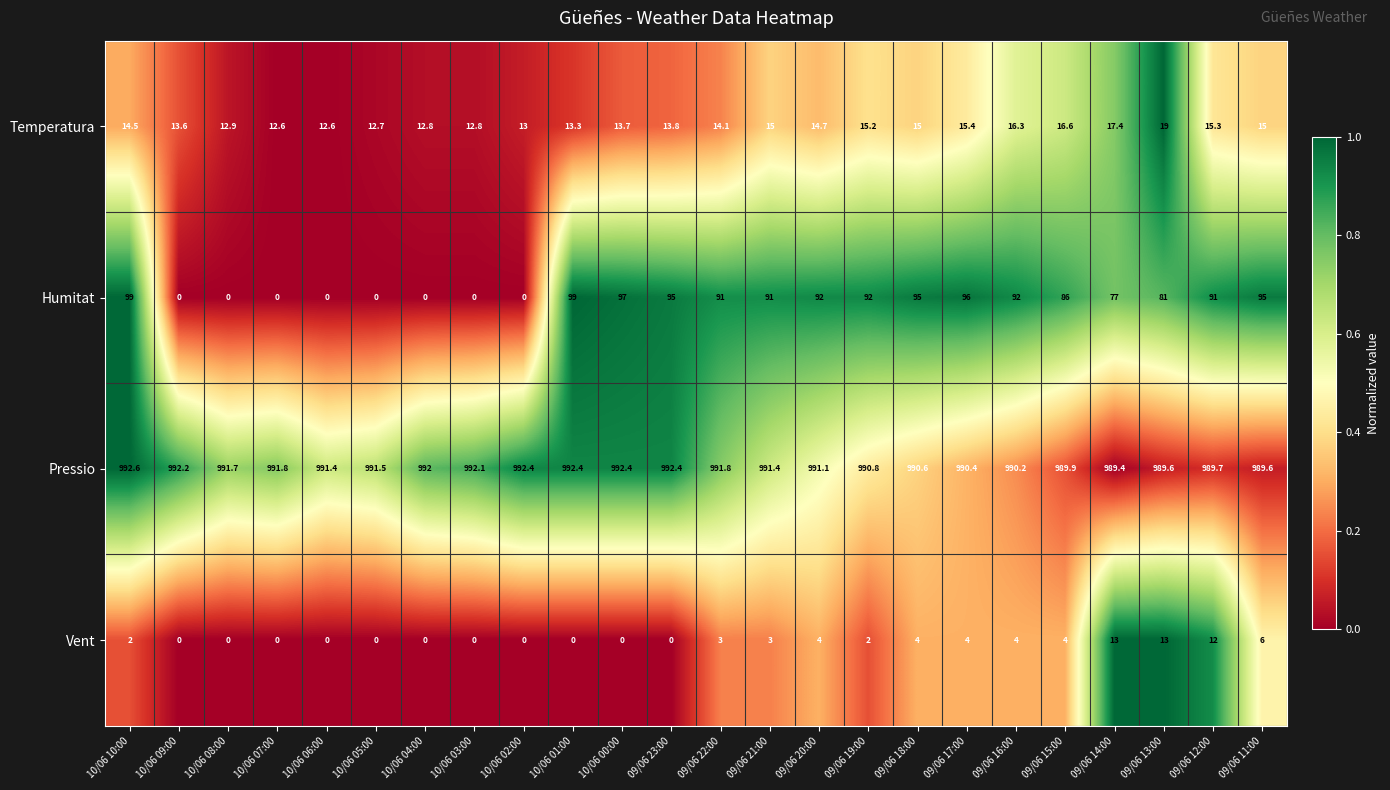

Is it true that Temperatura equals 25.2 at 09/06 13:00?

False